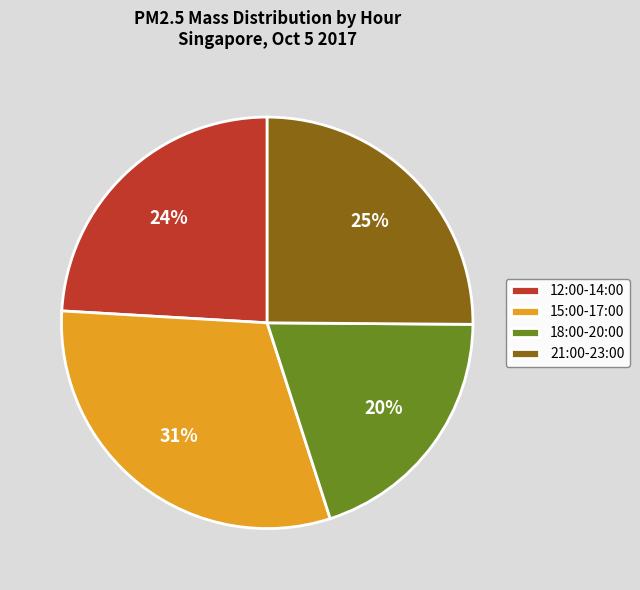

What is the ratio of the value at 18:00-20:00 to the value at 12:00-14:00?

0.8